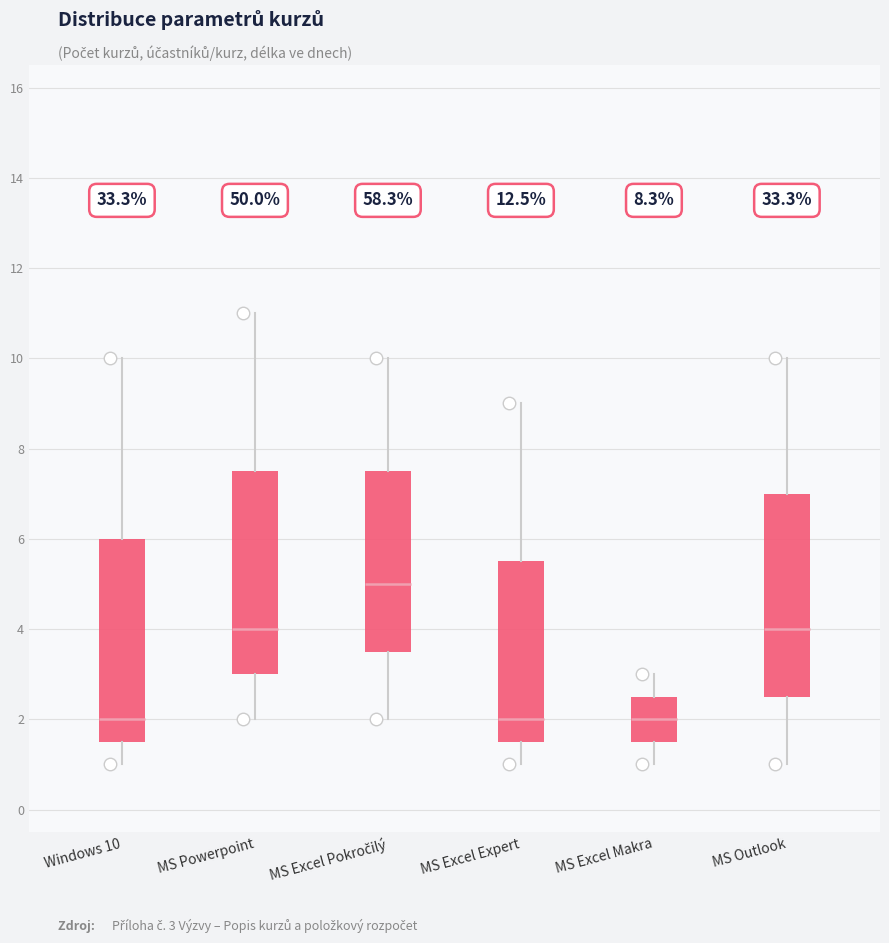

Reading left to right, transcribe this box plot: for each box, give where its median line is, the range the box spans, and where its two whiskers end, as read against the y-axis. The values are not printed on the chart, so give them approximately, as read against the axis.

Windows 10: median 2.0, box 1.6 to 6.0, whiskers 1.0 to 10.0
MS Powerpoint: median 4.0, box 3.0 to 7.6, whiskers 2.0 to 11.0
MS Excel Pokročilý: median 5.0, box 3.6 to 7.6, whiskers 2.0 to 10.0
MS Excel Expert: median 2.0, box 1.6 to 5.6, whiskers 1.0 to 9.0
MS Excel Makra: median 2.0, box 1.6 to 2.6, whiskers 1.0 to 3.0
MS Outlook: median 4.0, box 2.6 to 7.0, whiskers 1.0 to 10.0